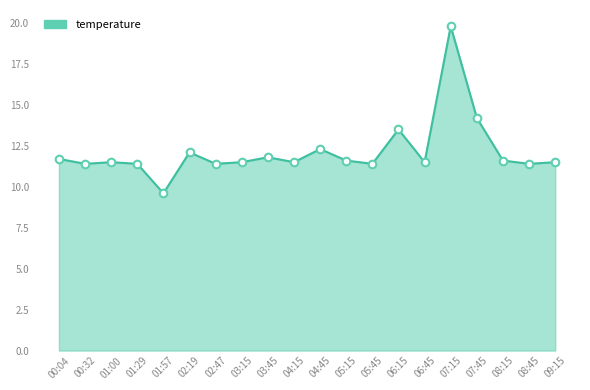

What is the change in value from 06:45 to 08:15?

+0.1